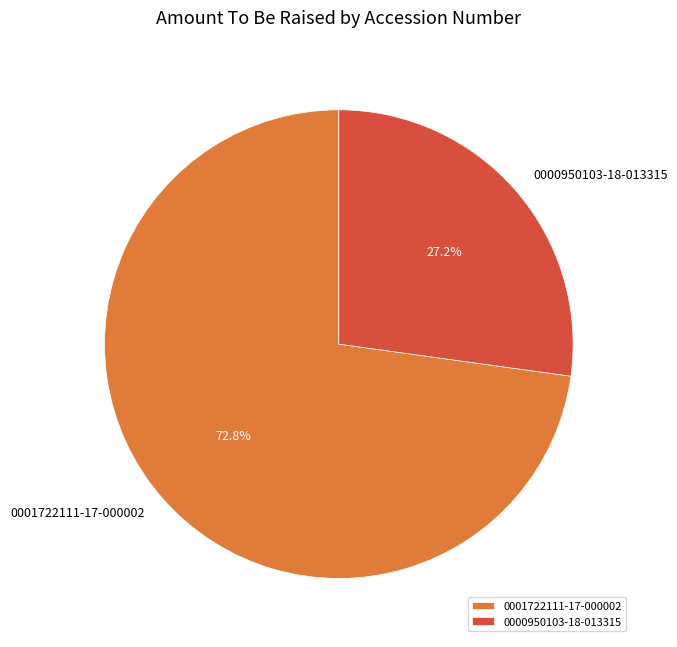

Is the sum of 0000950103-18-013315 and 0001722111-17-000002 greater than half?

Yes